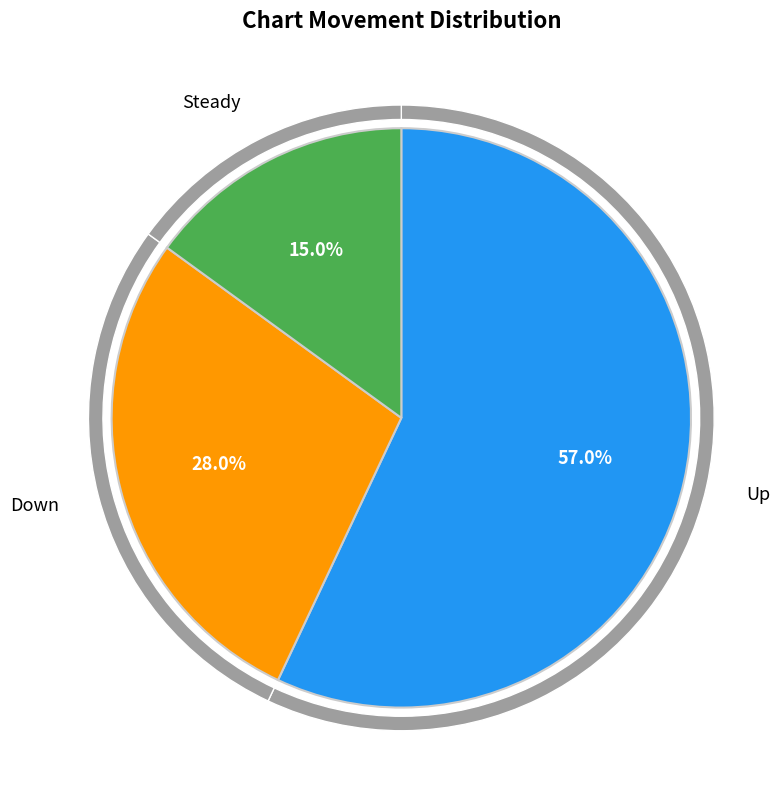

What is the change in value from up to down?

-29